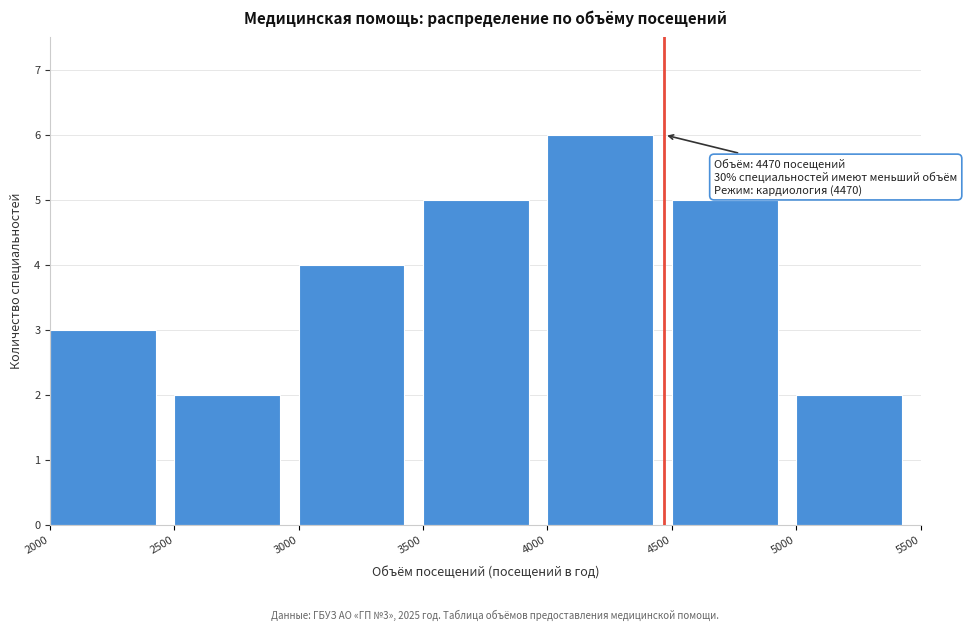

Which range on the x-axis has the tallest bar?

4000 to 4500